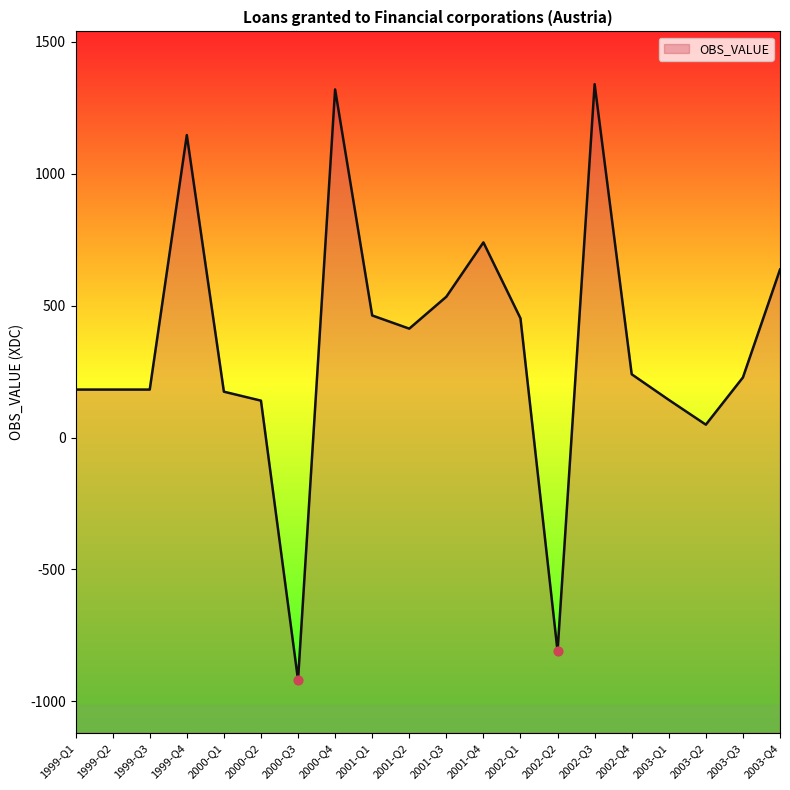

Approximately how many times larger is the value at 2001-Q4 compared to 2003-Q3?

3.2